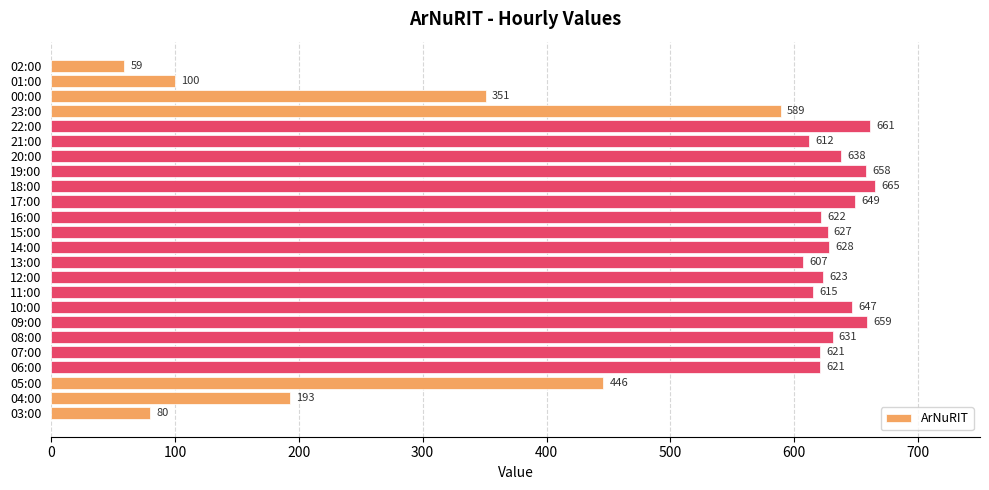

Which label corresponds to the smallest value in the chart?

02:00